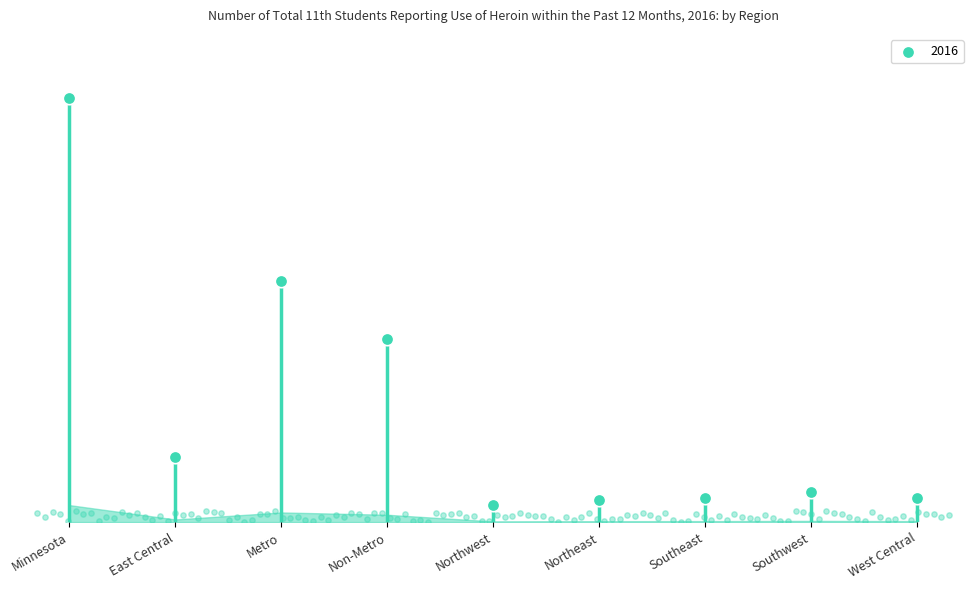

What is the change in value from Non-Metro to Southwest?

-82